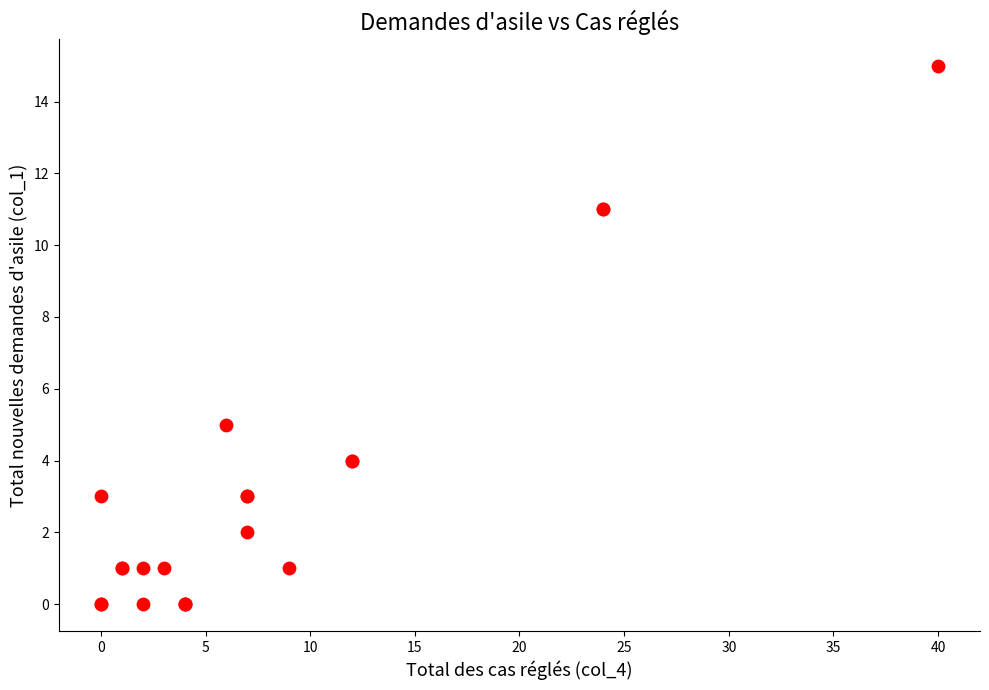

What Y value in the scatter plot is closest to 7?

5